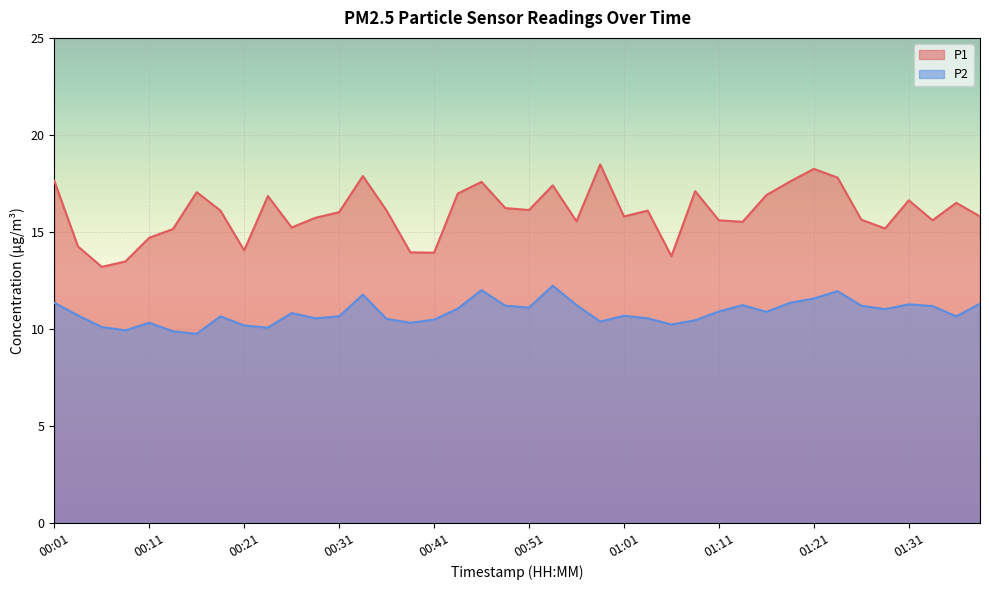

What is the minimum value shown in the chart?

9.8